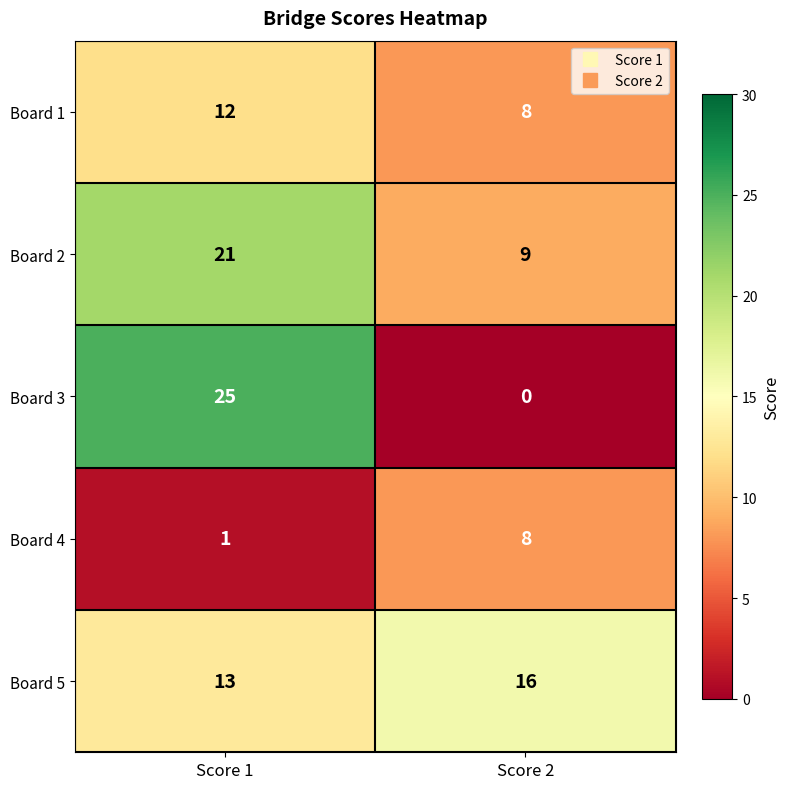

Reading right to left, what are all the values shown in this chart?

Board 1: 8	12
Board 2: 9	21
Board 3: 0	25
Board 4: 8	1
Board 5: 16	13